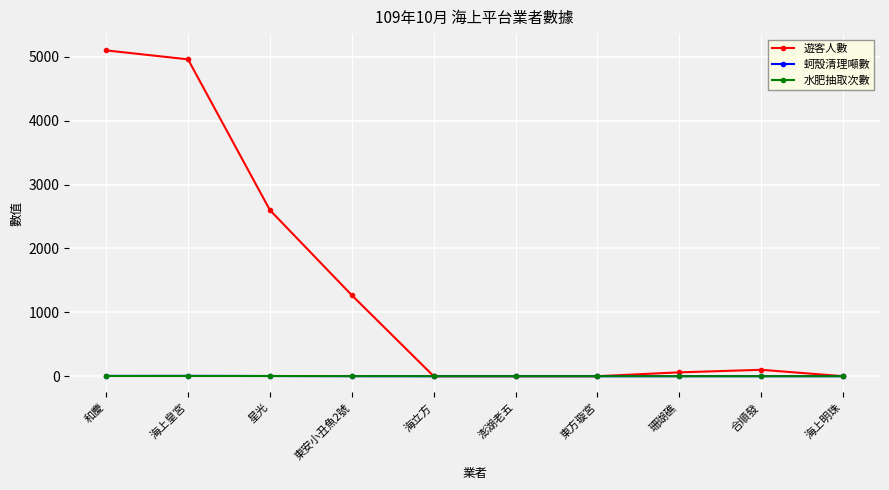

Between 和慶 and 珊瑚礁, which series saw the biggest shift?

遊客人數